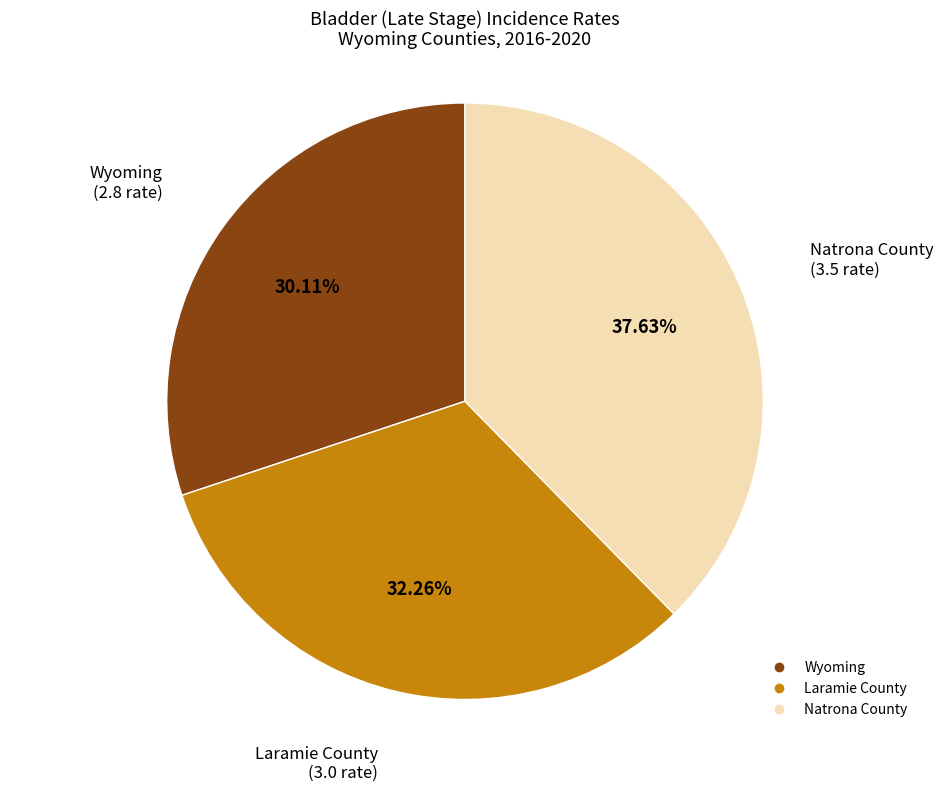

Count the number of slices in the pie.

3